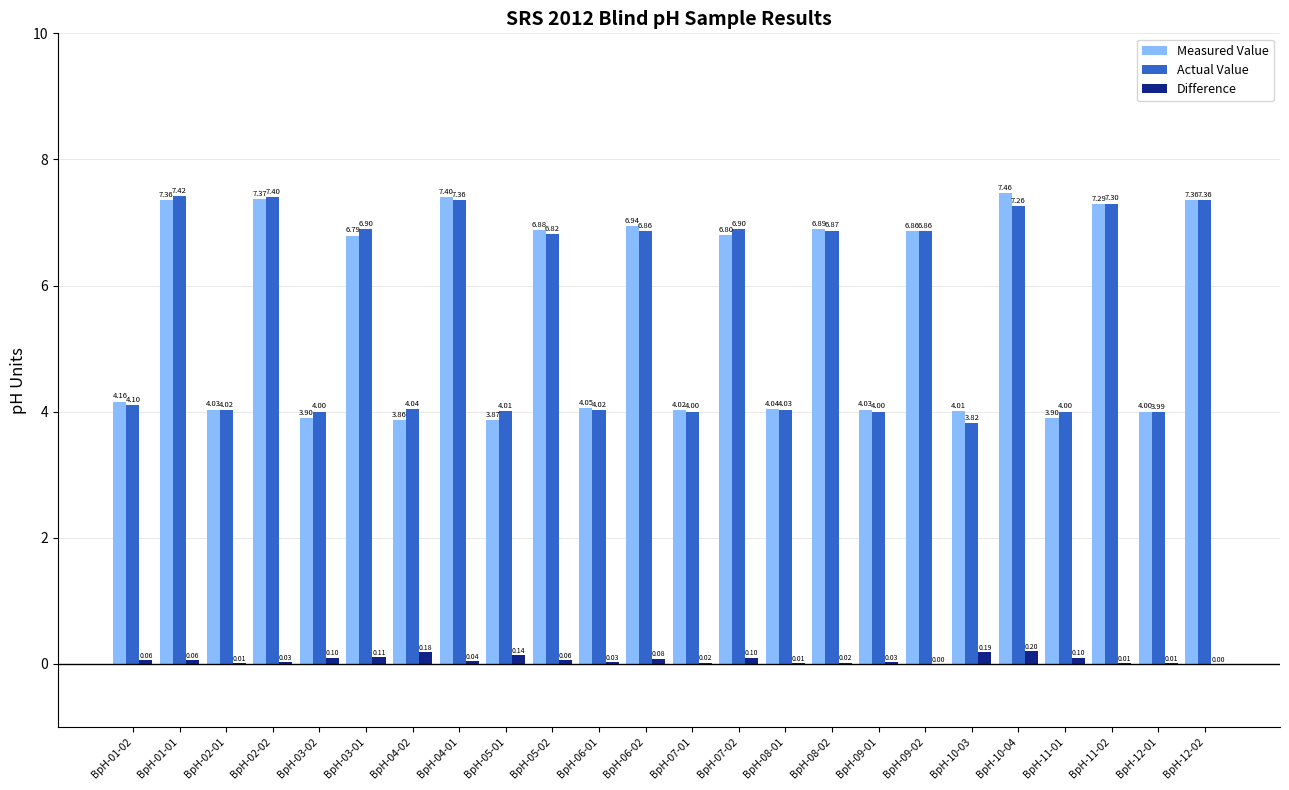

What is the sum of all Measured Value values?

133.3